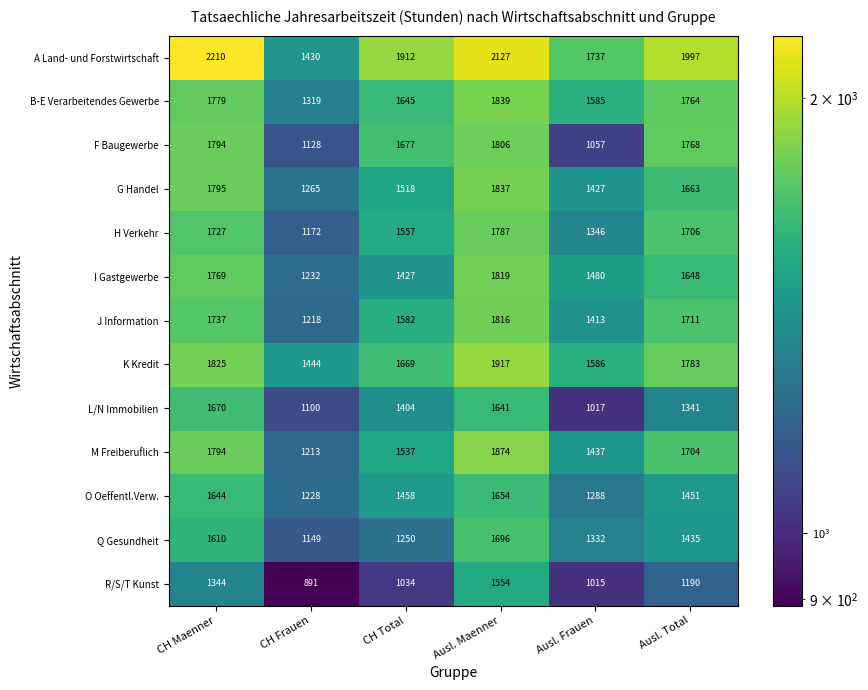

The value of F Baugewerbe at CH Total is 1677. True or false?

True